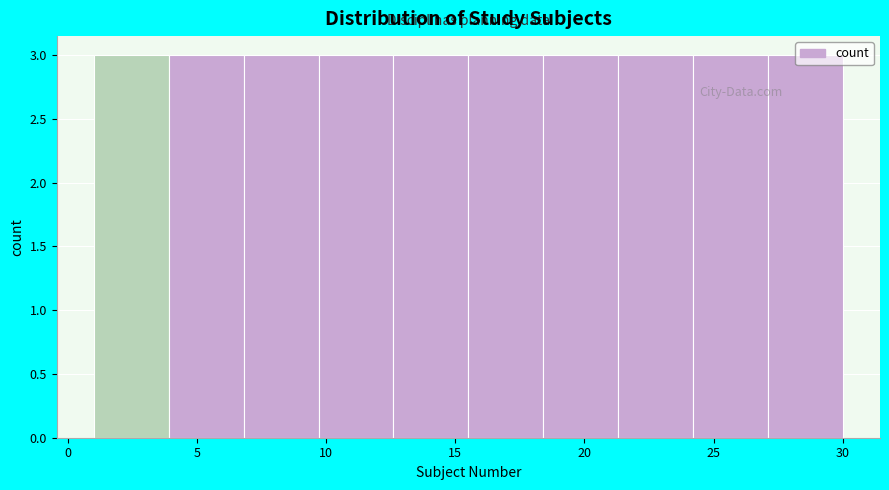

What is the height of the bar covering 9.7 to 12.6 on the x-axis? Neither the bar edges nor the heights are printed on the chart, so give them approximately, as read against the axes.

3